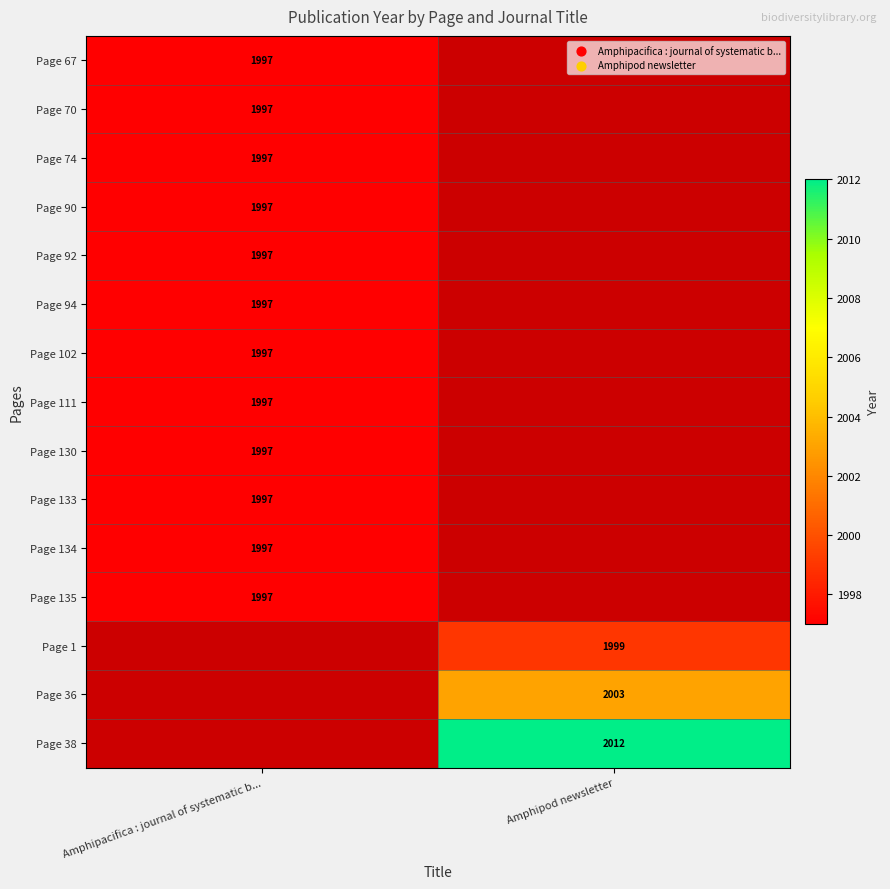

The value of Page 70 at Amphipacifica : journal of systematic b... is 3010. True or false?

False